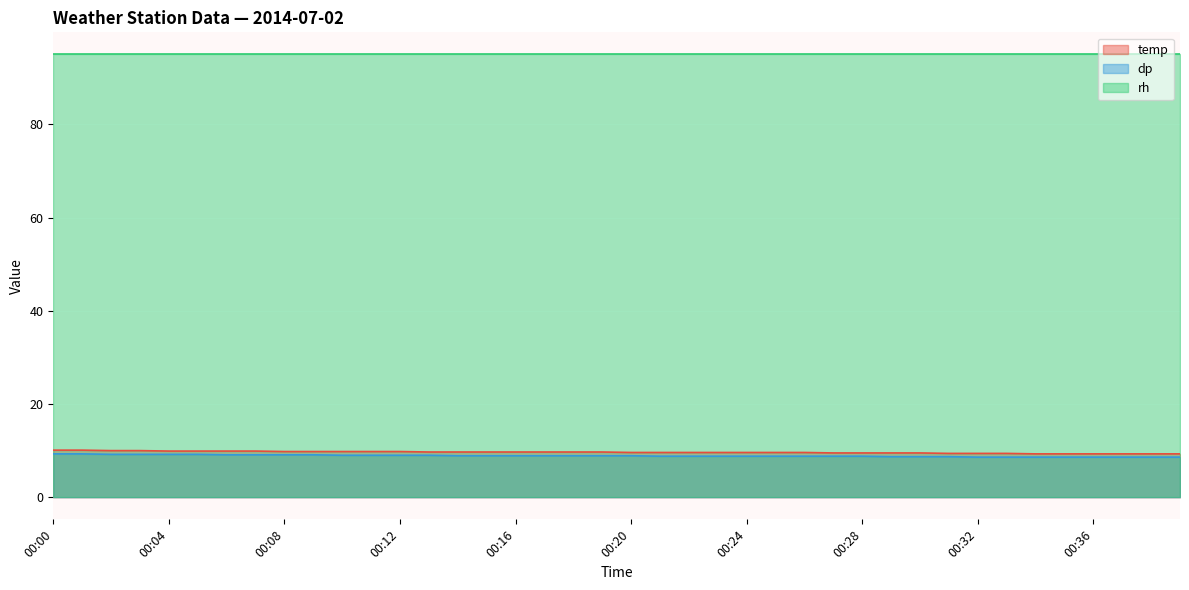

Between 00:10 and 00:25, which series saw the biggest shift?

temp